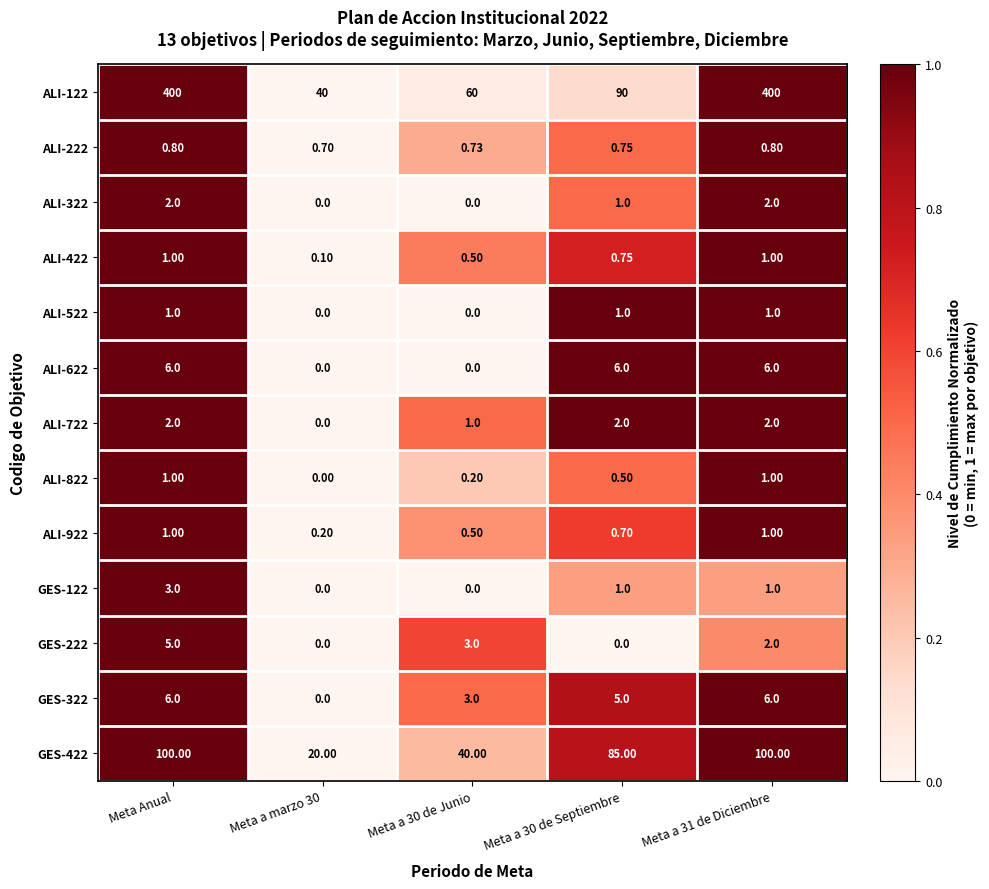

At which category is the sum across all series the highest?

Meta Anual